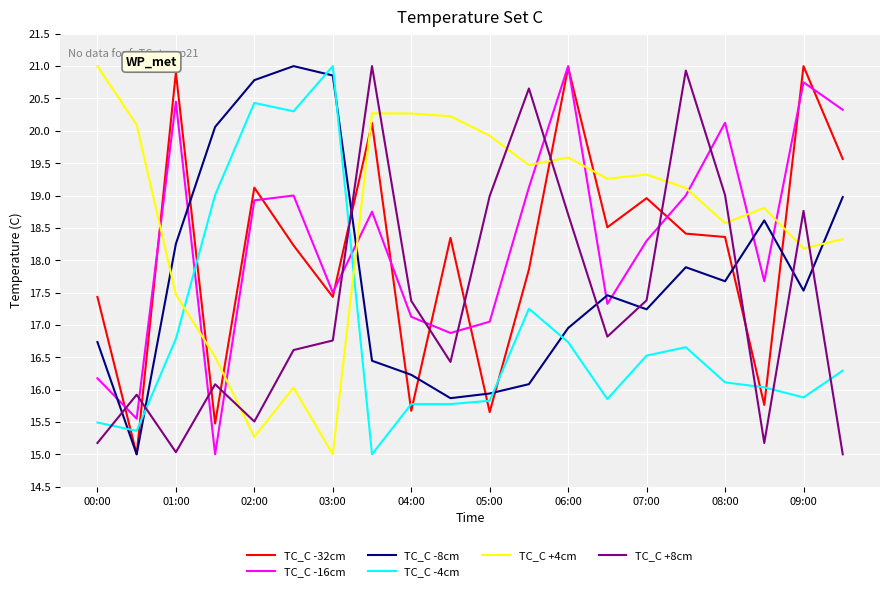

How many times do TC_C +4cm and TC_C -8cm cross each other?

3